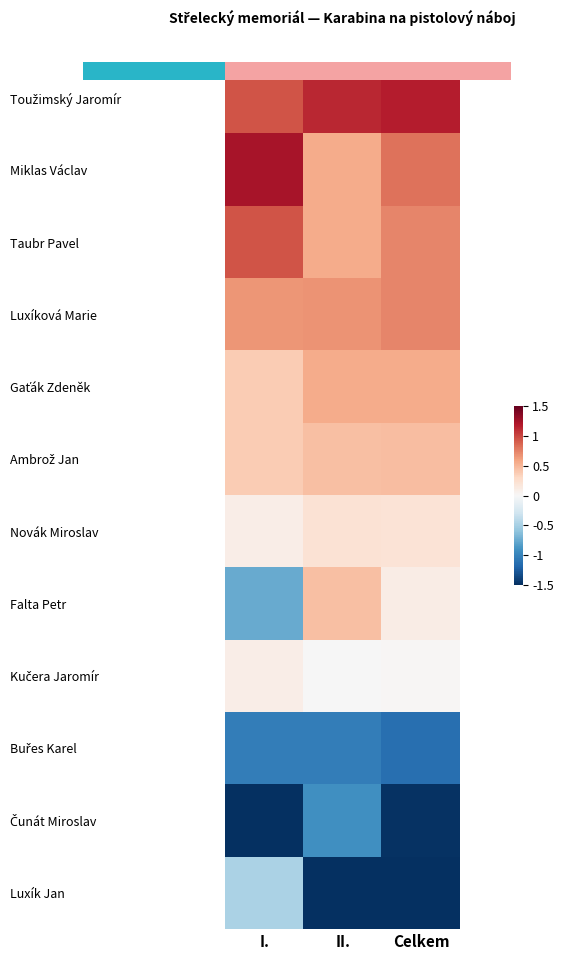

Between I. and Celkem, which series saw the biggest shift?

Luxík Jan